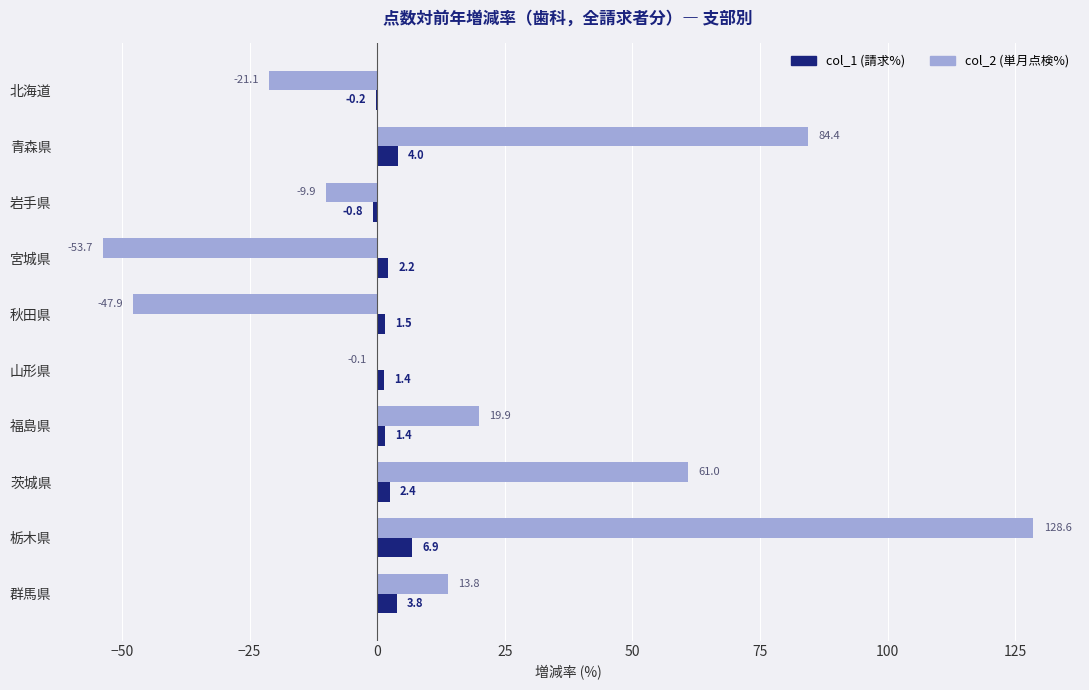

What is the sum of the col_1 (請求%) values at 栃木県 and 群馬県?

10.7